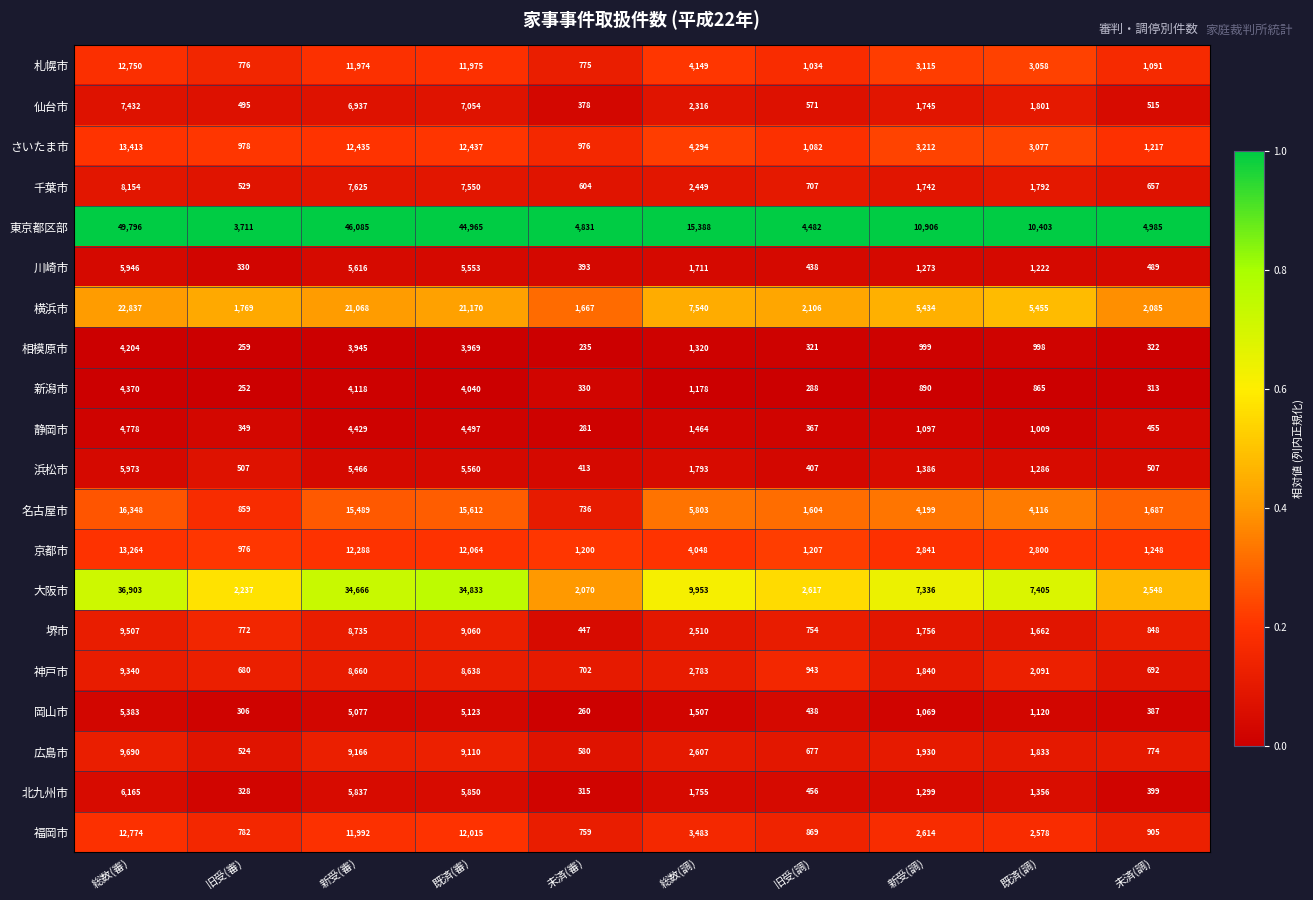

What is the spread (max minus min) of values at 未済(審)?

4596